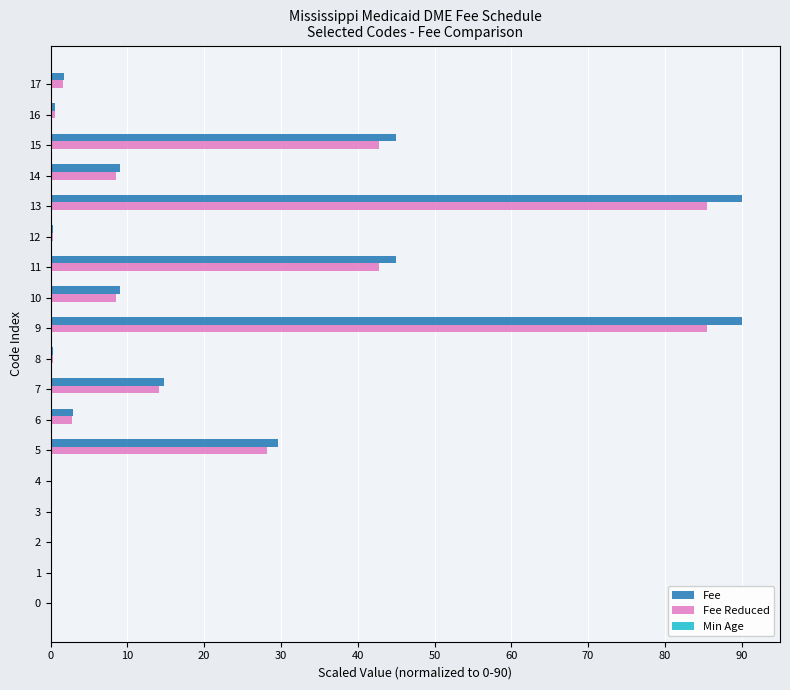

What is the sum of all Fee values?

338.4